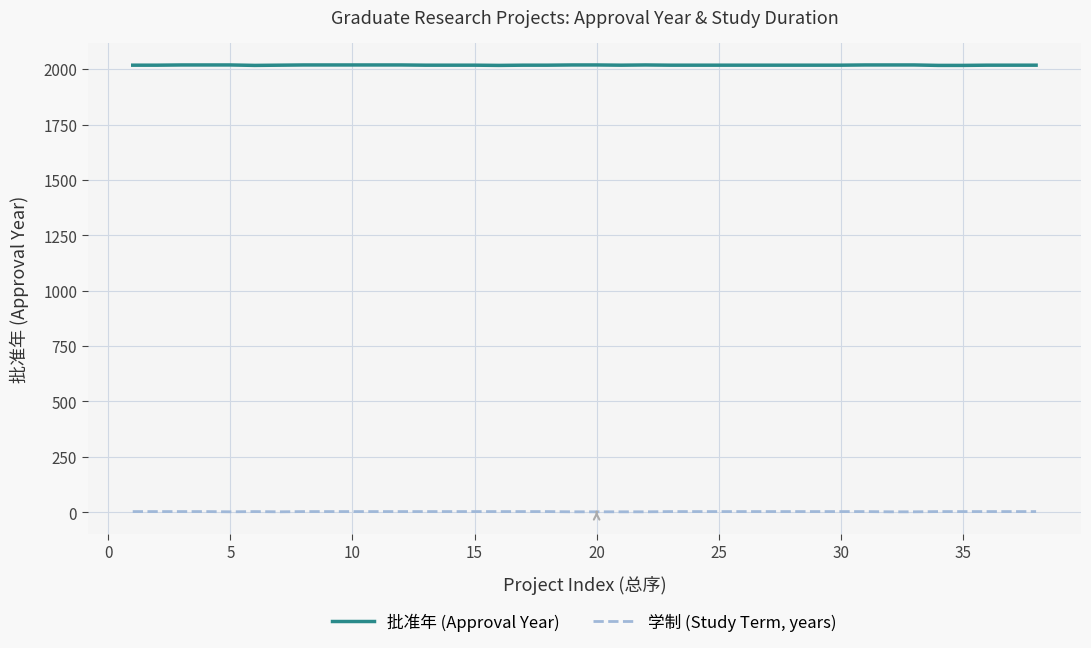

What is the lowest value of the 批准年 (Approval Year) series?

2017